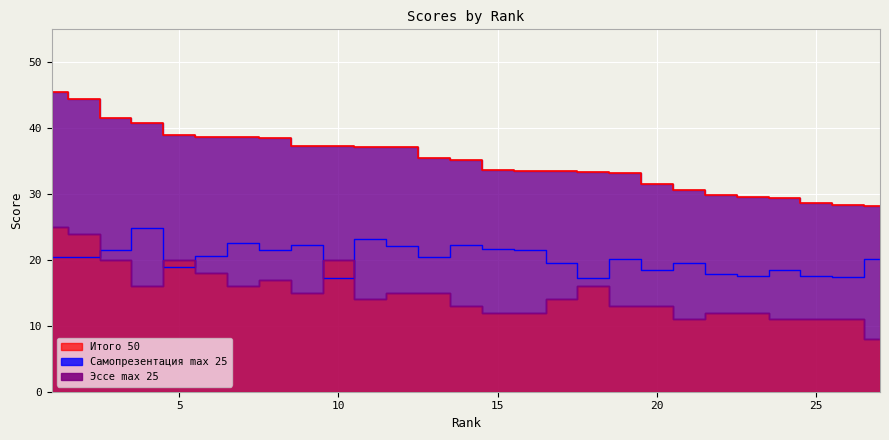

Does the chart display data point markers on the line(s)?

No